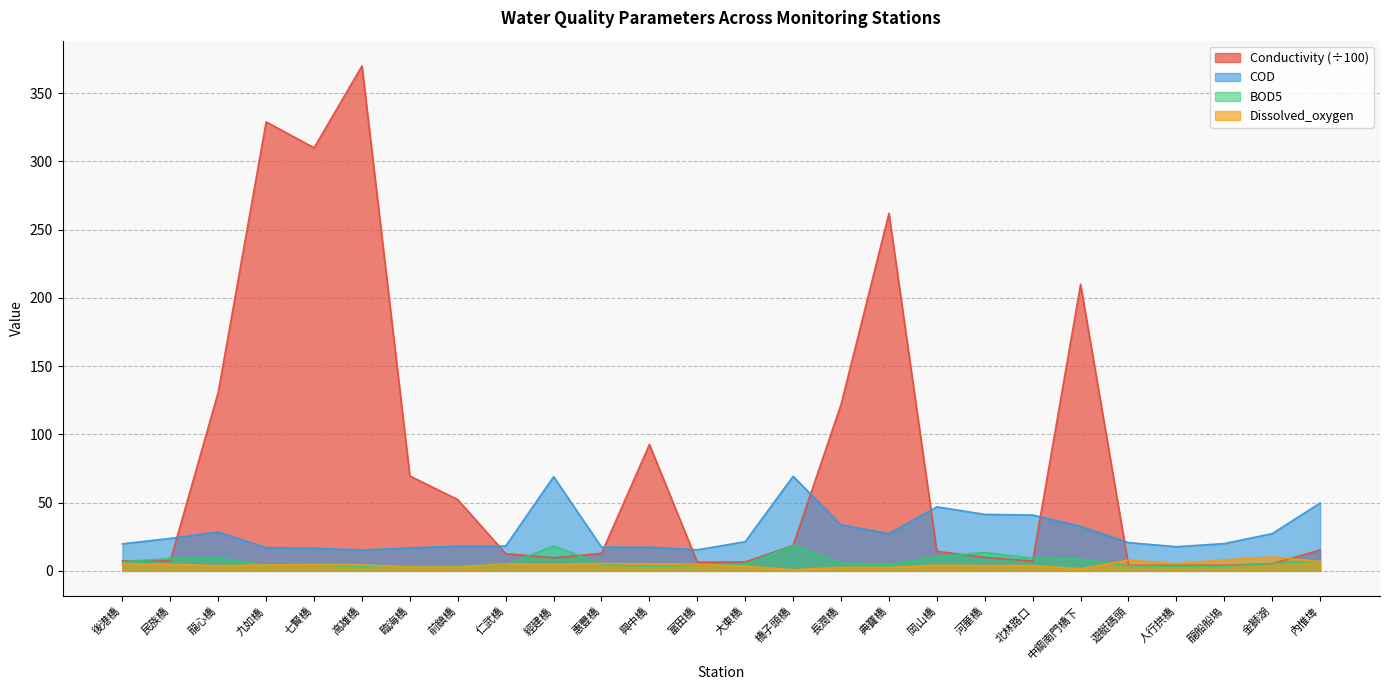

At which label does Dissolved_oxygen first exceed 4?

後港橋